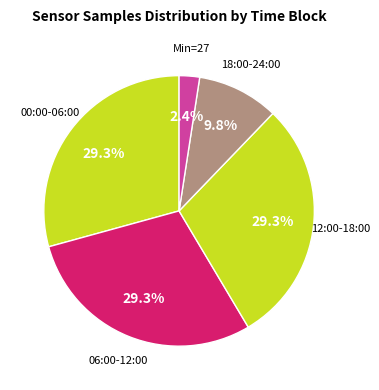

Count the number of slices in the pie.

5